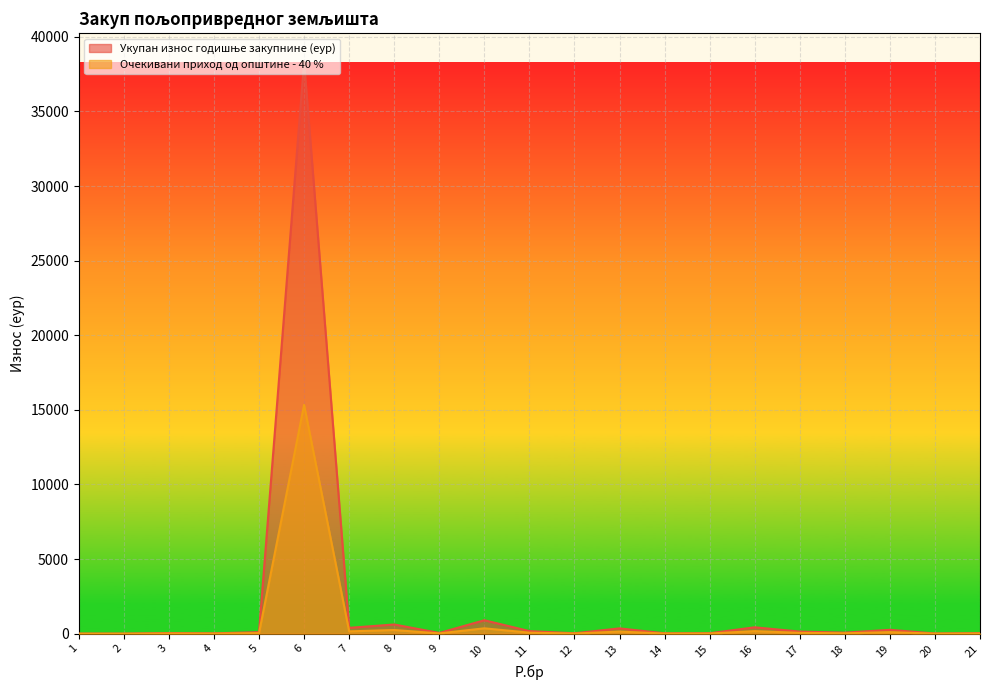

Reading left to right, transcribe all the data shown in this chart.

Укупан износ годишње закупнине (еур): 5.3	3.6	41.5	24.0	103.6	38328.3	391.5	618.2	50.5	901.5	174.5	28.8	357.2	26.8	31.4	429.6	142.5	70.9	260.3	13.8	36.5
Очекивани приход од општине - 40 %: 2.1	1.5	16.6	9.6	41.5	15331.3	156.6	247.3	20.2	360.6	69.8	11.5	142.9	10.7	12.5	171.8	57.0	28.4	104.1	5.5	14.6